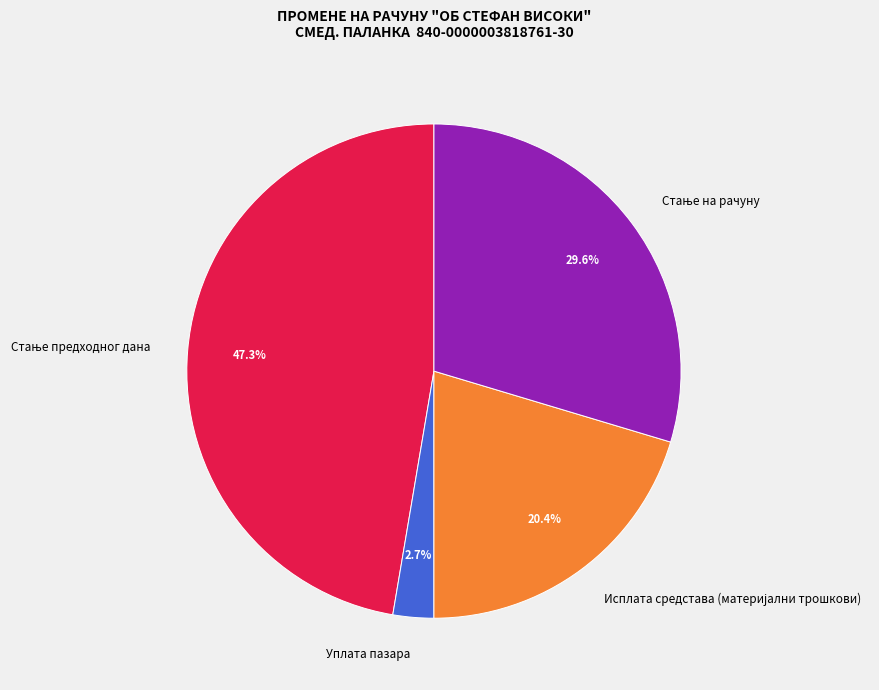

What portion of the pie excludes Уплата пазара?

97.3%